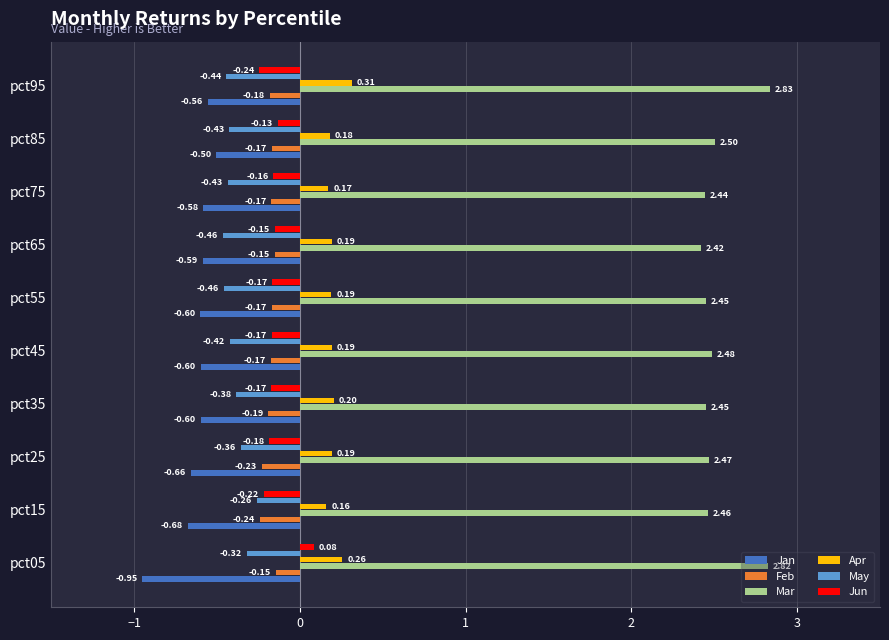

Which series has the largest total across all categories?

Mar